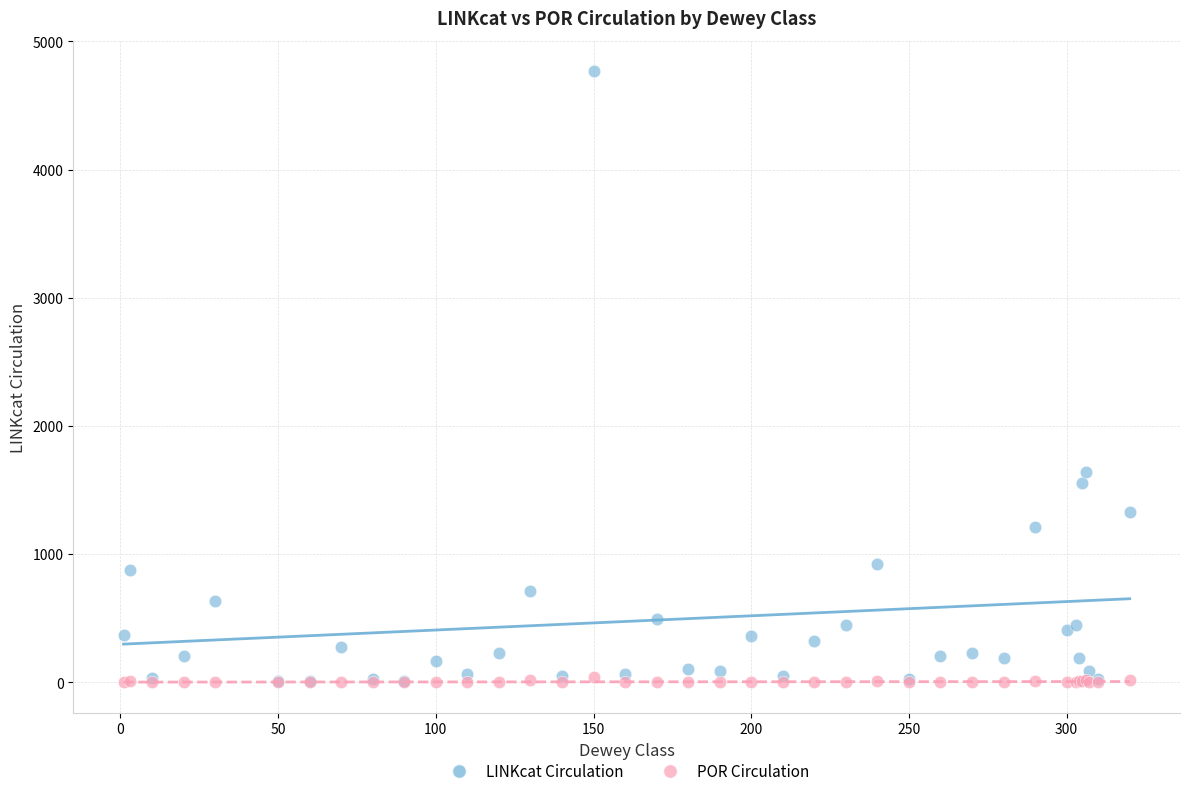

What are all the series names shown in the legend?

LINKcat Circulation, POR Circulation